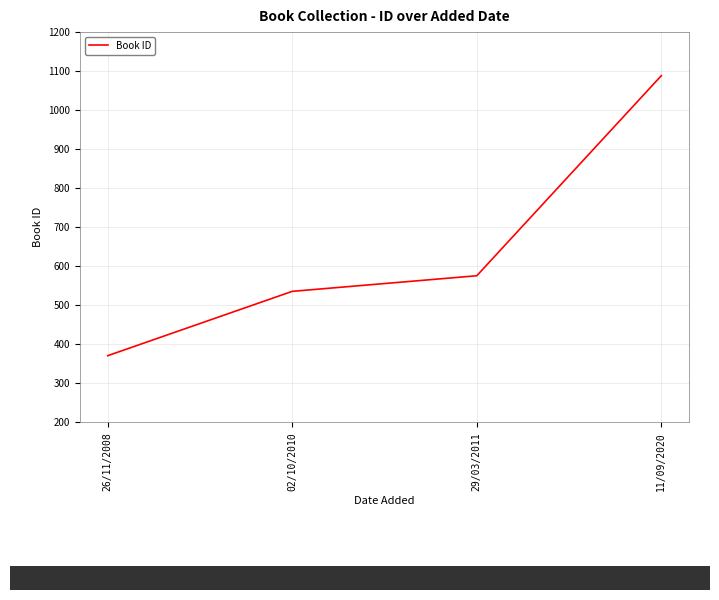

The value at 02/10/2010 is 933. True or false?

False